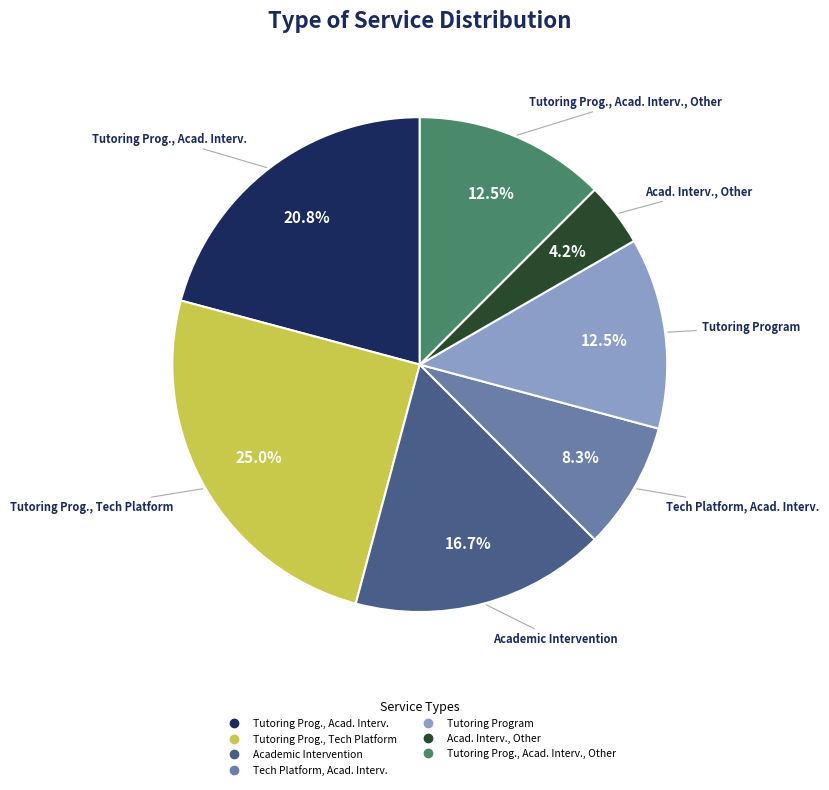

Count the number of slices in the pie.

7